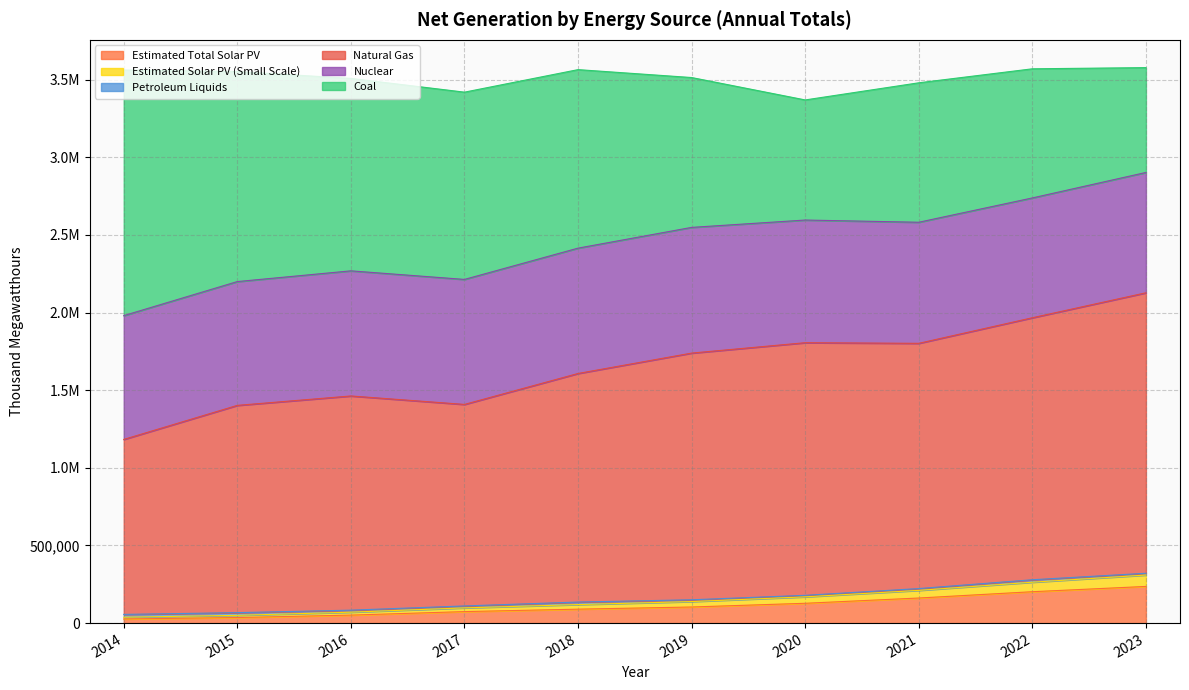

Which has a higher value, 2019 or 2020?

2020